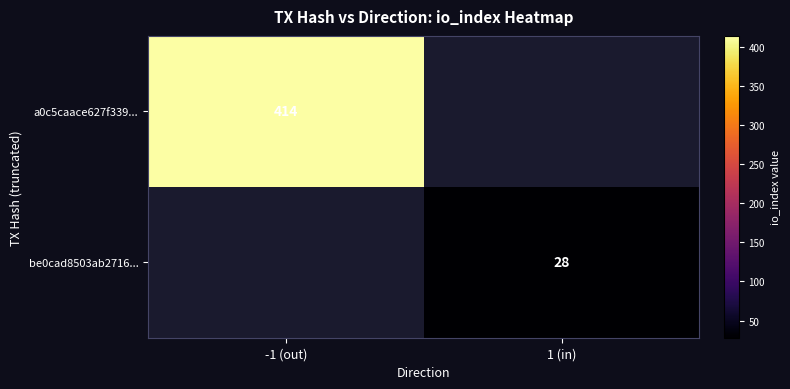

True or false: be0cad8503ab2716... has a value of 11.8 at 1 (in).

False